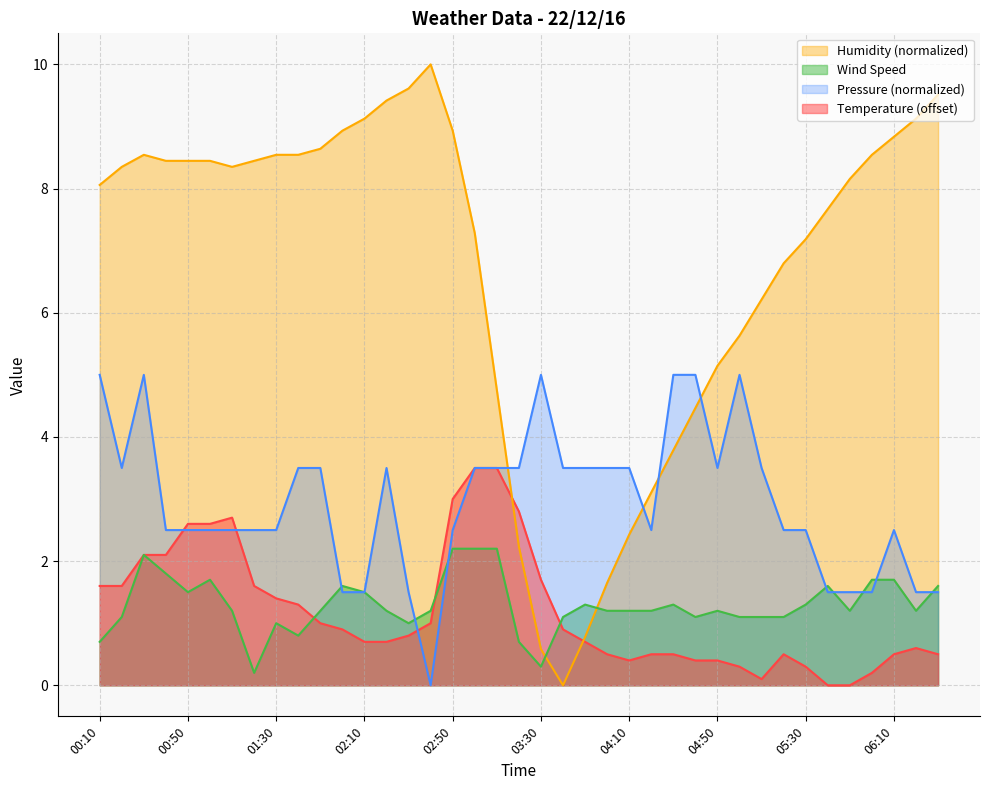

What is the approximate value of Temperature at 03:20?

2.8